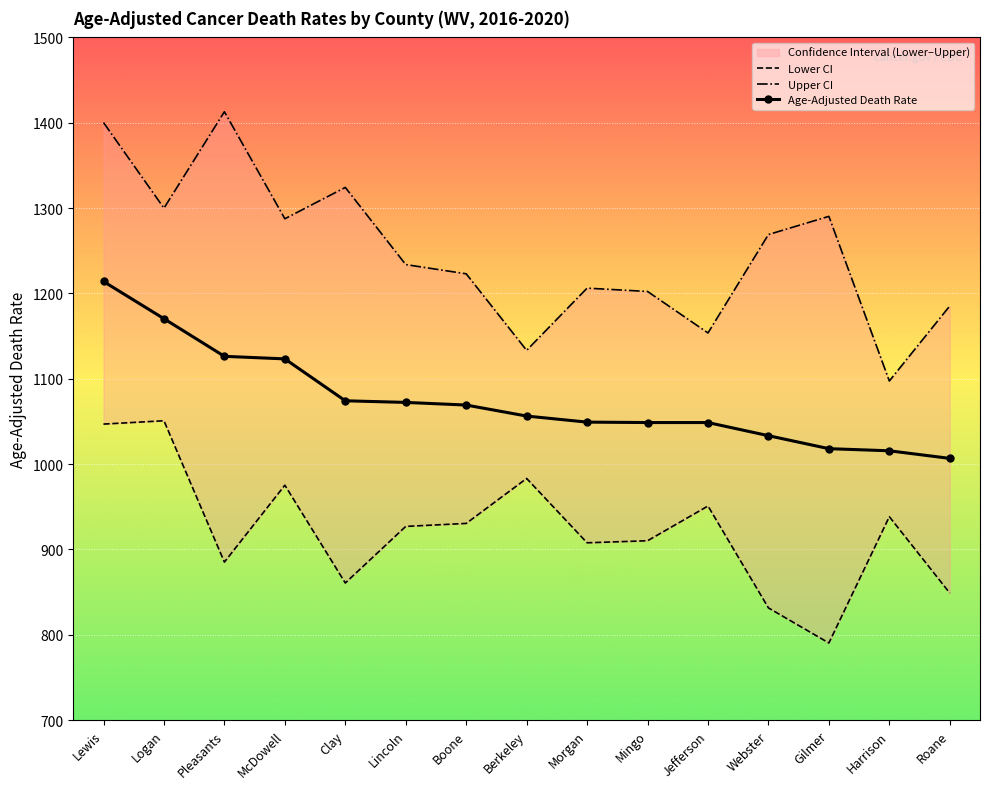

What position from the right is Logan?

14